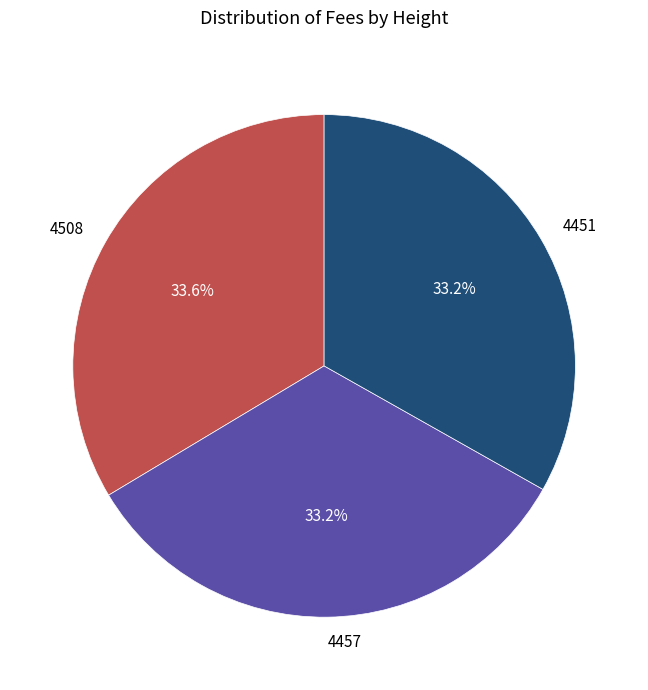

What percentage is the 4457 slice, to the nearest percent?

33%